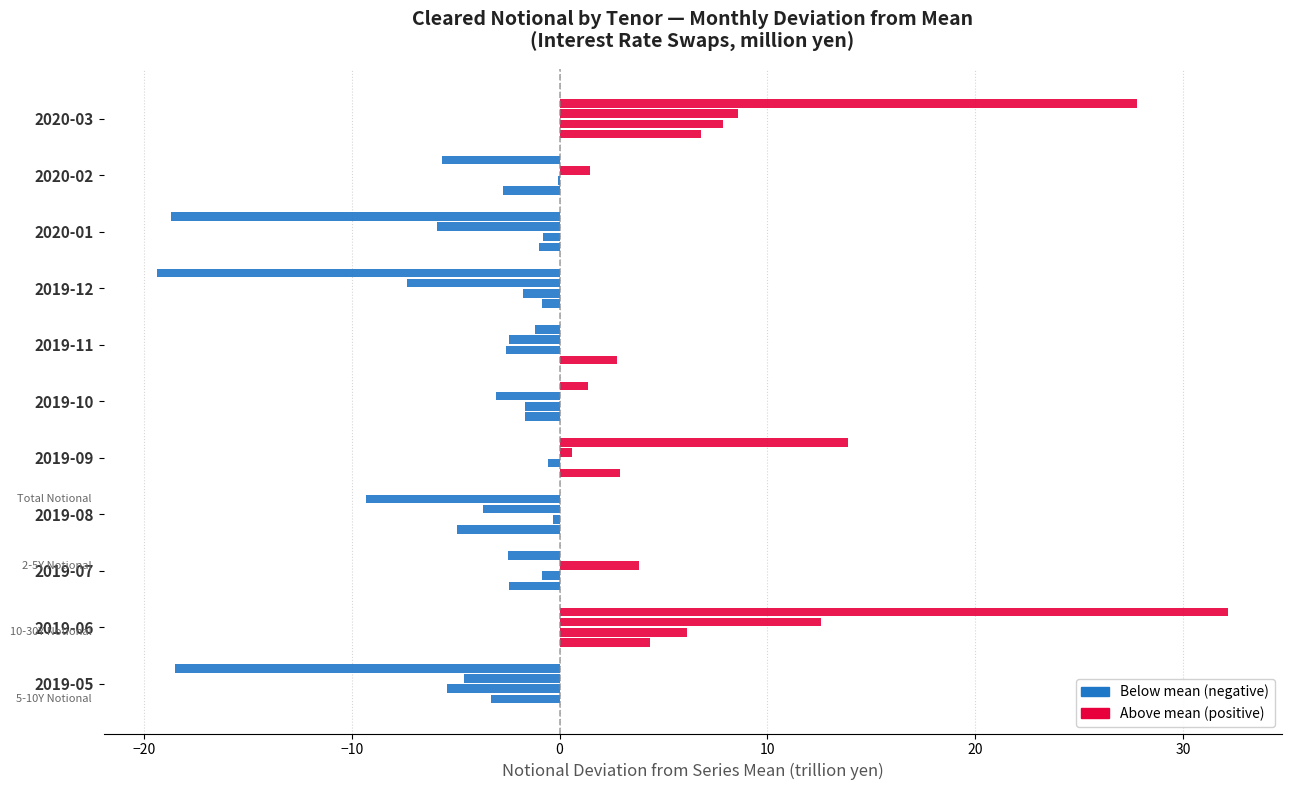

Is it true that 10-30Y Notional equals -1.4 at 2019-07?

False